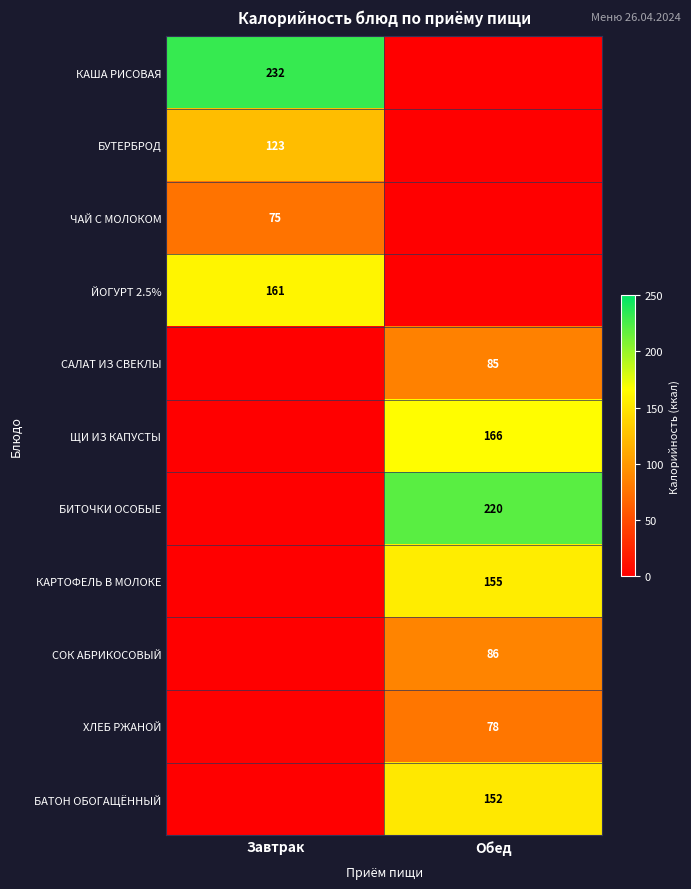

The value of БУТЕРБРОД at Завтрак is 123. True or false?

True